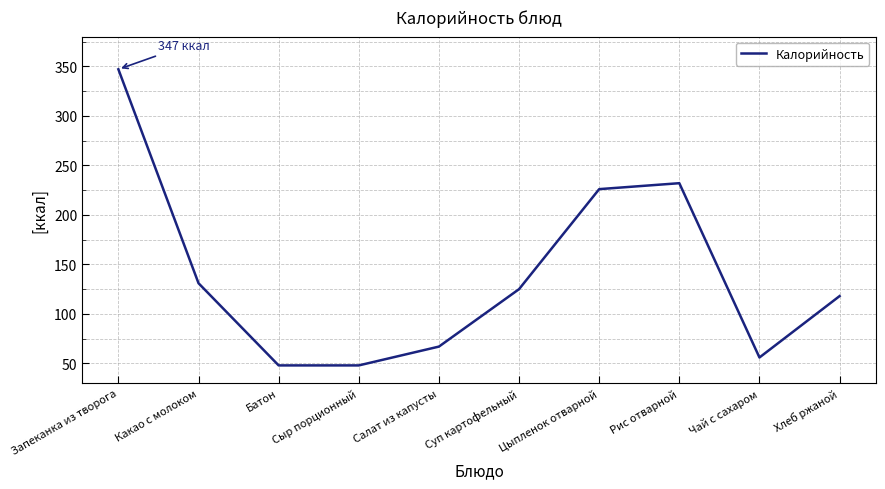

What is the difference between the values at Салат из капусты and Рис отварной?

165